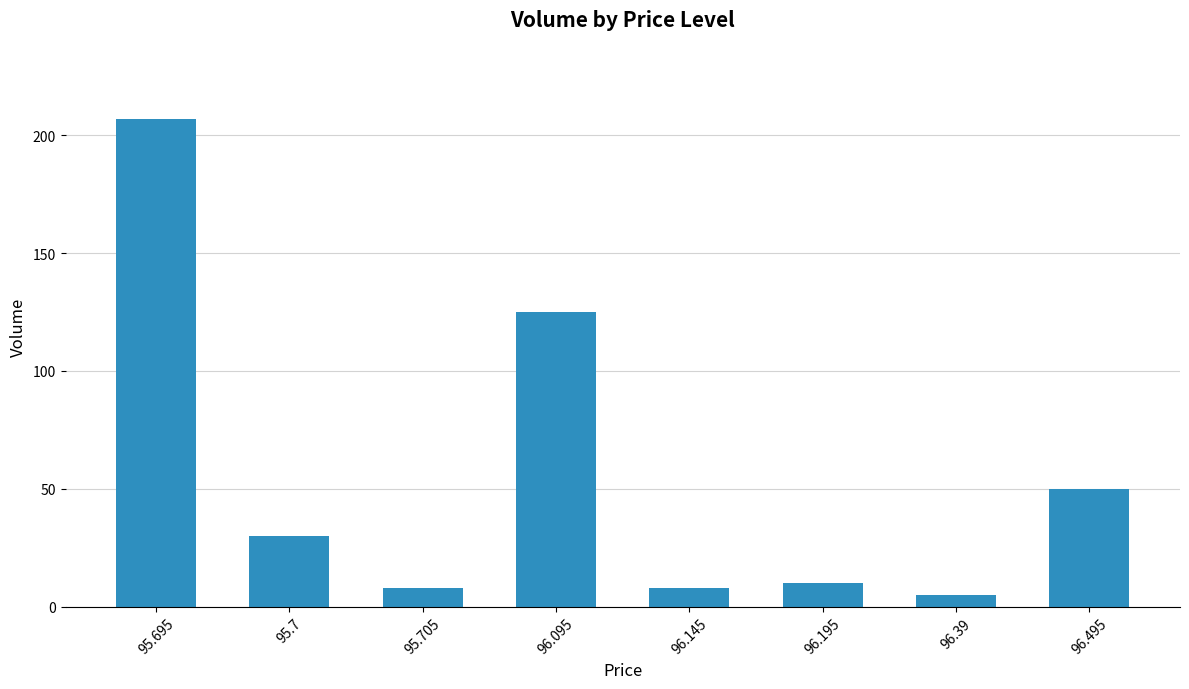

What is the average value?

55